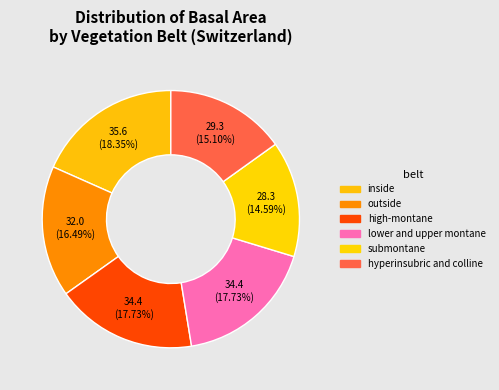

Is it true that lower and upper montane is 18% of the pie?

True